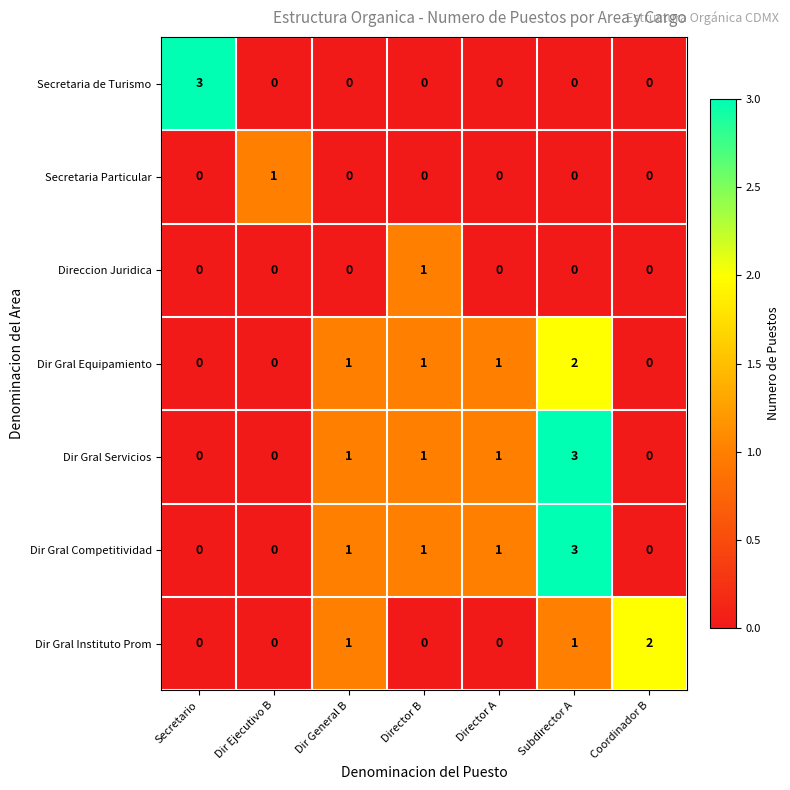

Count the Secretaria de Turismo values in the range 0 to 1.

6